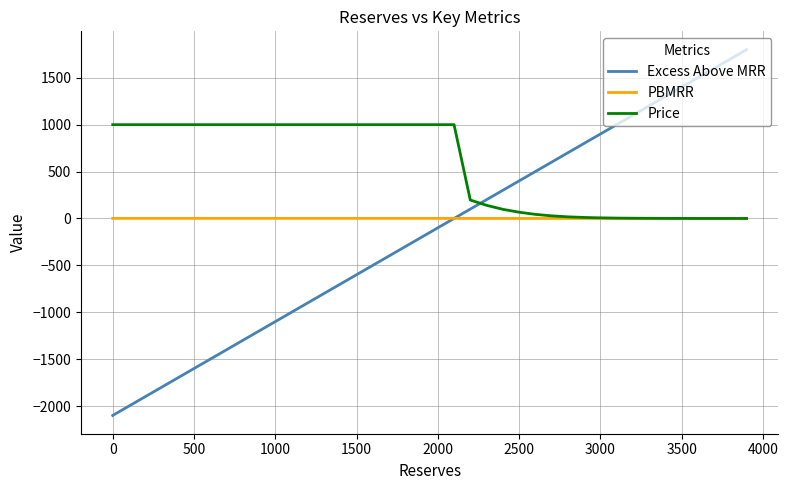

Which series has the largest total across all categories?

Price